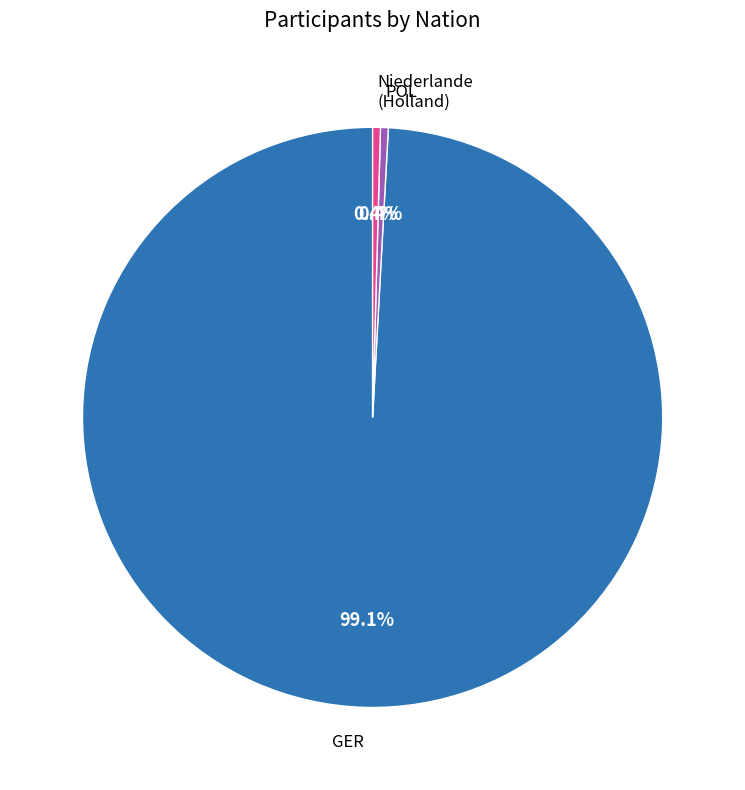

How many slices are in this pie chart?

3